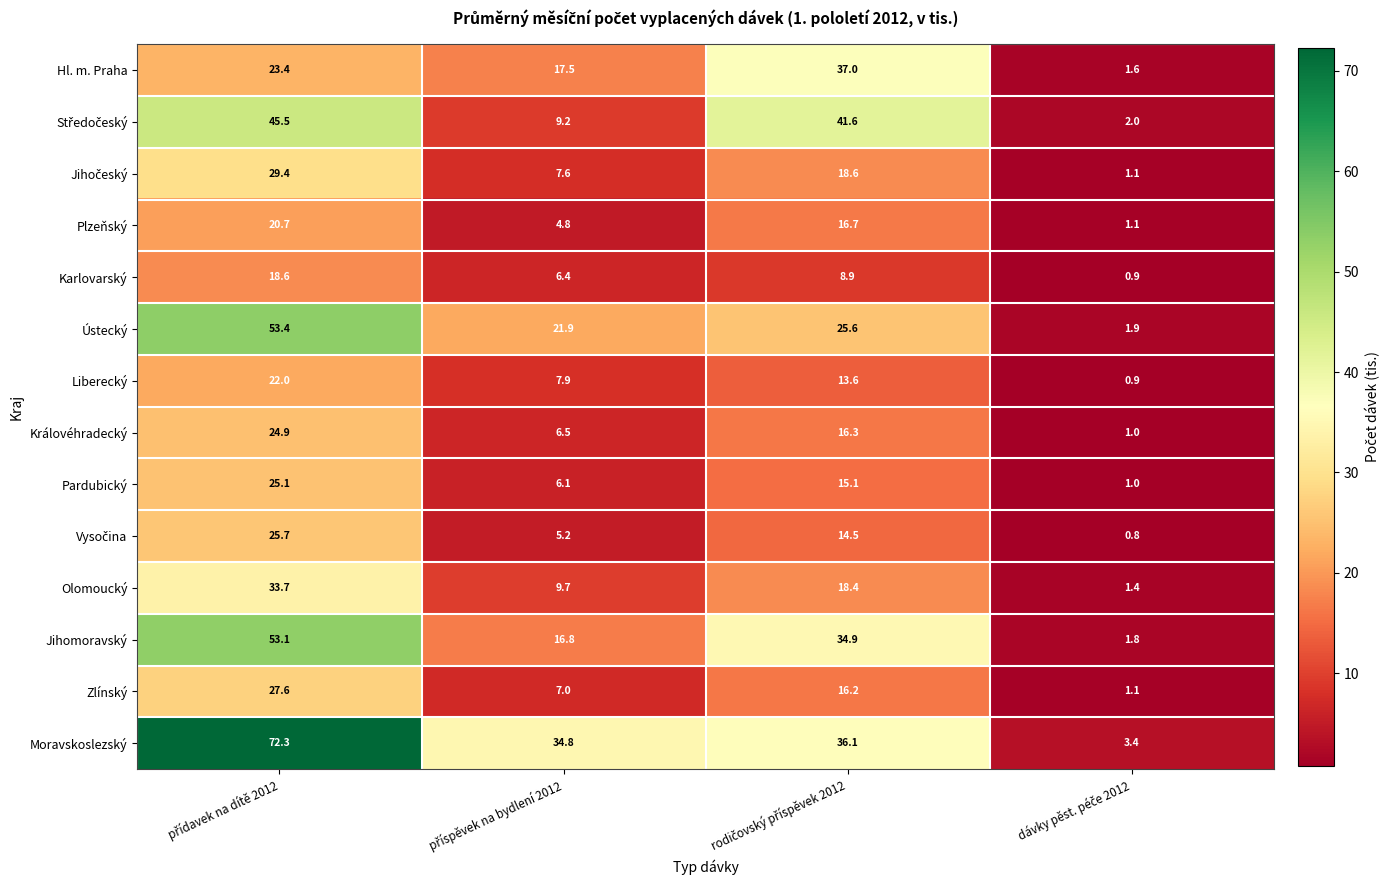

Which series has the largest total across all categories?

Moravskoslezský